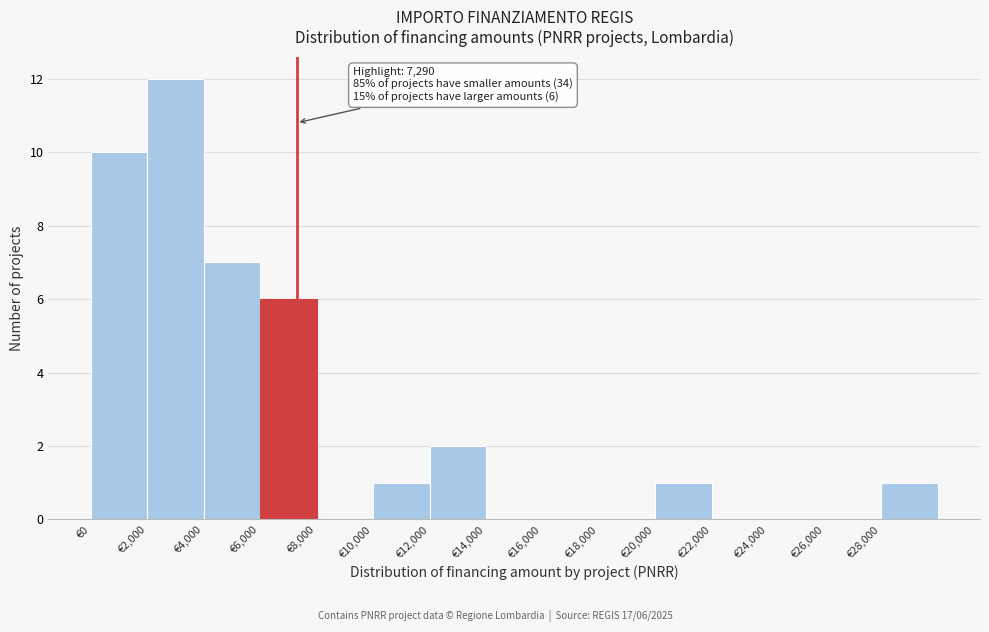

Which range on the x-axis has the tallest bar?

2000 to 4000